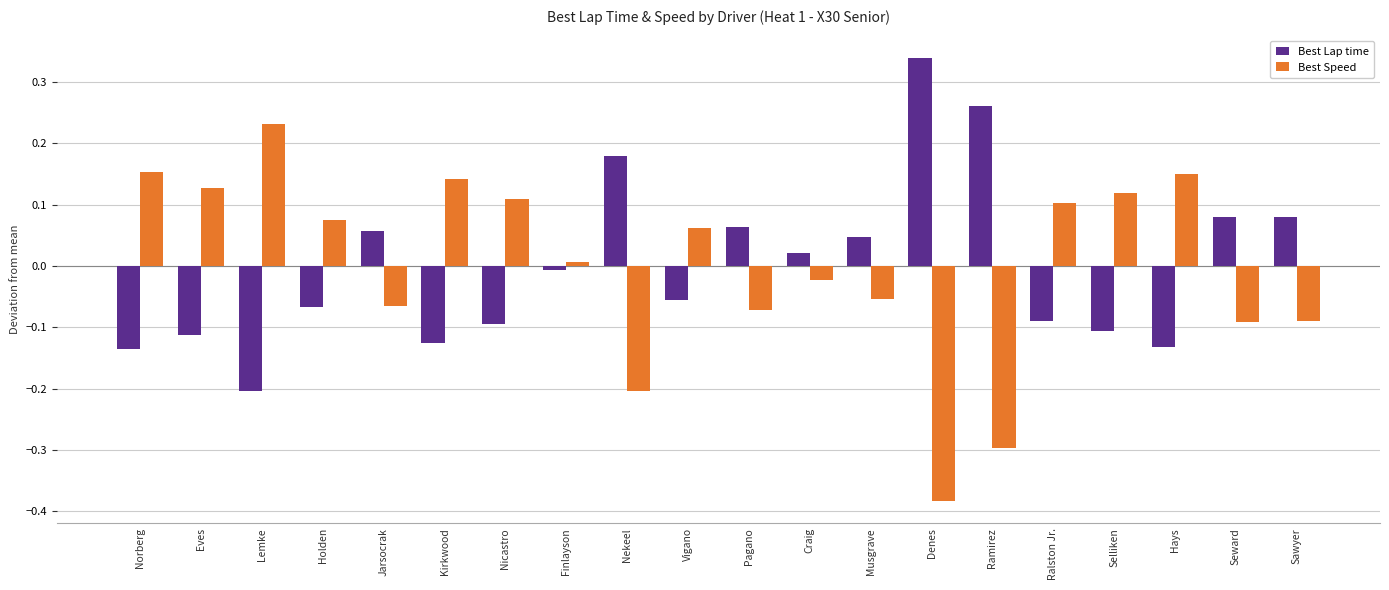

What is the difference between the second highest and minimum values in the Best Lap time series?

0.5